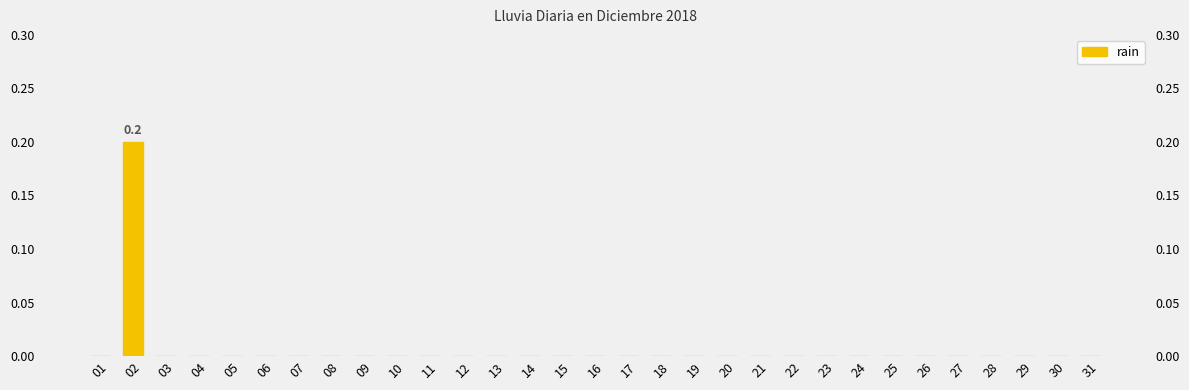

How many series are shown in this chart?

1